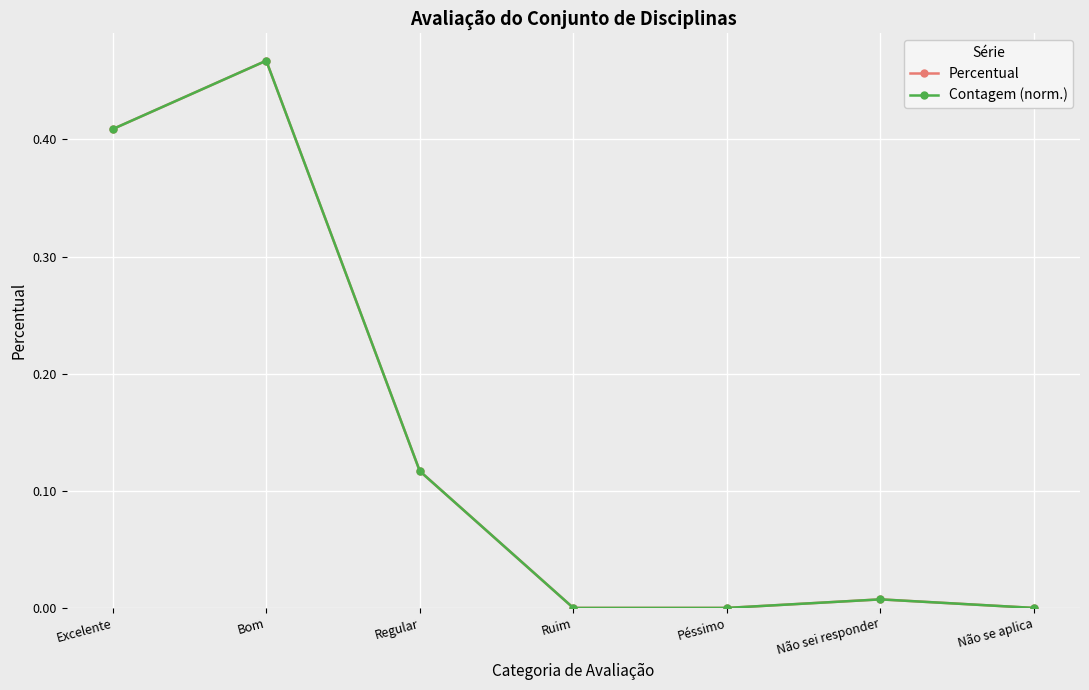

True or false: Contagem (norm.) and Percentual intersect in this chart.

False